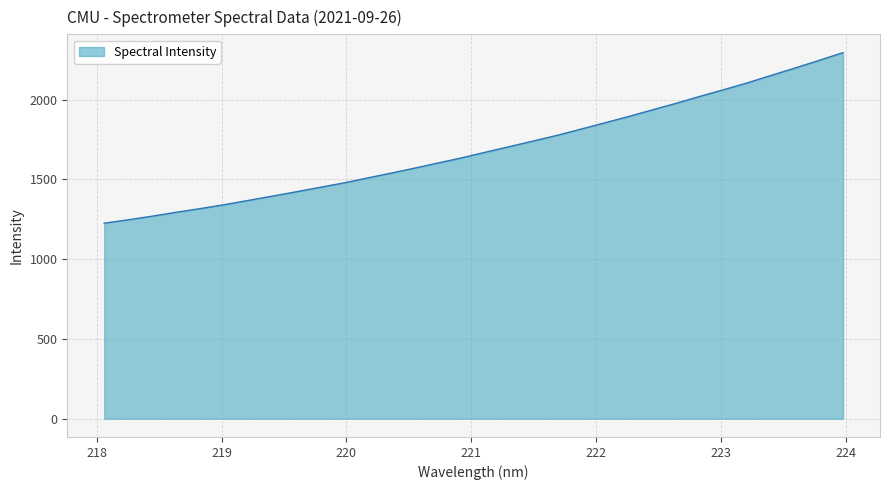

How many lines are shown in the chart?

1